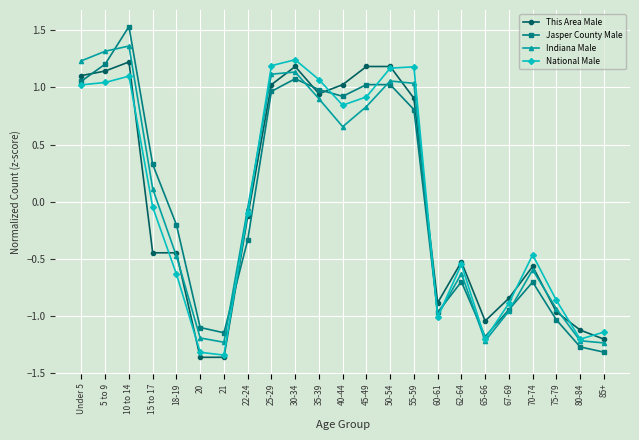

The value of Jasper County Male at 62-64 is -0.5. True or false?

False